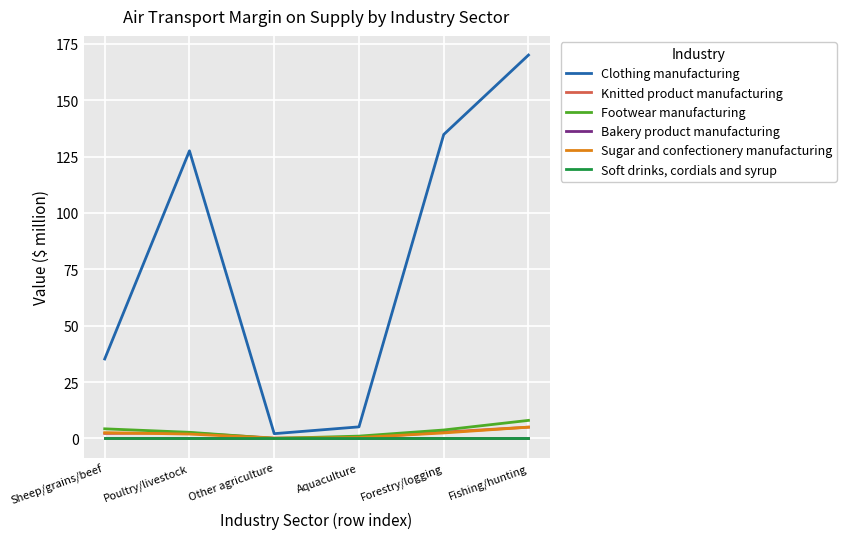

True or false: Sugar and confectionery manufacturing has a value of 0.1 at Other agriculture.

True